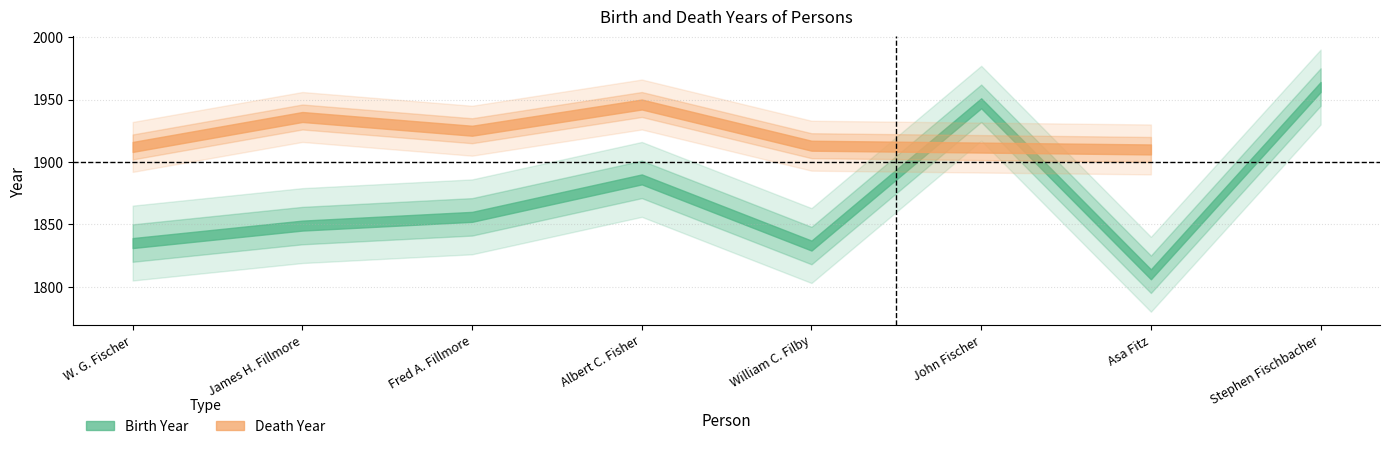

List the labels in order of Birth Year value, smallest first.

Asa Fitz, William C. Filby, W. G. Fischer, James H. Fillmore, Fred A. Fillmore, Albert C. Fisher, John Fischer, Stephen Fischbacher